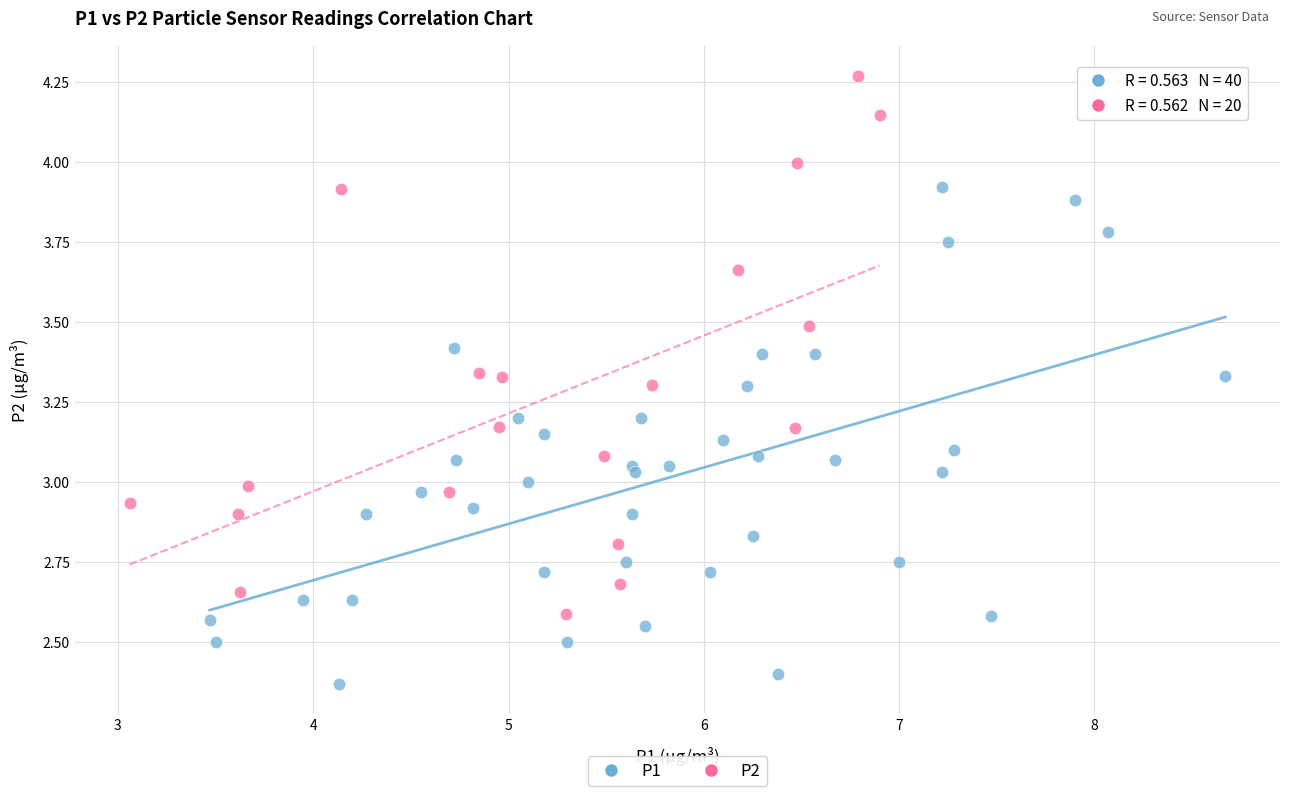

Which series contains the lowest Y value?

P1